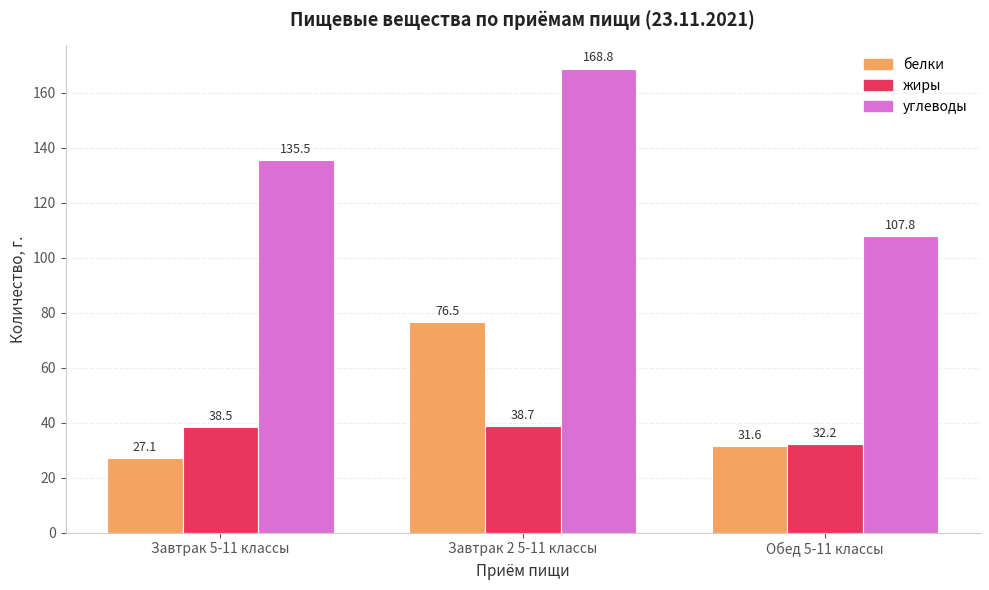

What position from the left is Завтрак 2 5-11 классы?

2